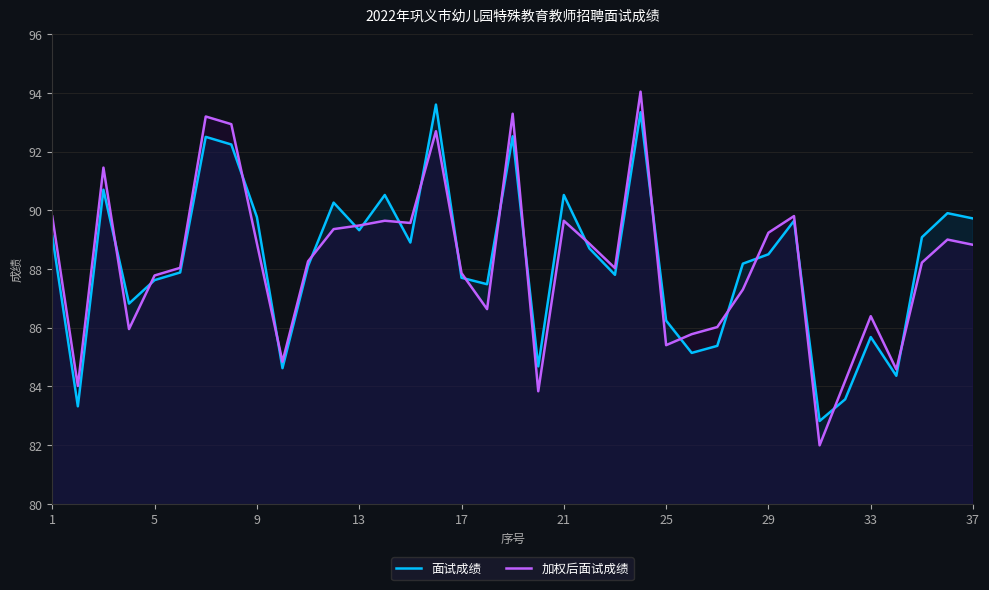

Reading right to left, extract all data points from this chart.

面试成绩: 89.7	89.9	89.1	84.4	85.7	83.6	82.8	89.6	88.5	88.2	85.4	85.1	86.2	93.3	87.8	88.7	90.5	84.7	92.5	87.5	87.7	93.6	88.9	90.5	89.3	90.3	88.1	84.6	89.8	92.2	92.5	87.9	87.6	86.8	90.7	83.3	89.1
加权后面试成绩: 88.8	89.0	88.2	84.6	86.4	84.2	82.0	89.8	89.2	87.3	86.0	85.8	85.4	94.0	88.0	88.9	89.6	83.8	93.3	86.6	87.9	92.7	89.6	89.6	89.5	89.4	88.3	84.8	88.9	92.9	93.2	88.0	87.8	86.0	91.5	84.0	89.8